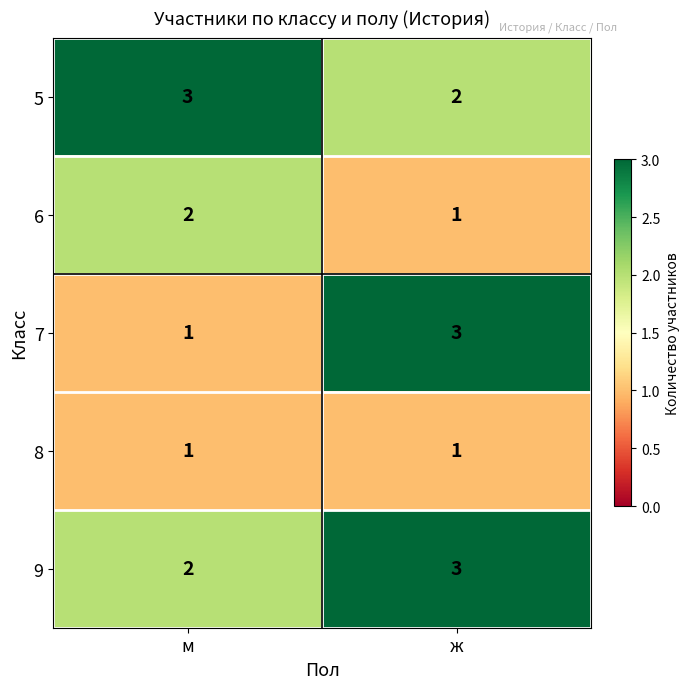

What is the highest value of the 5 series?

3